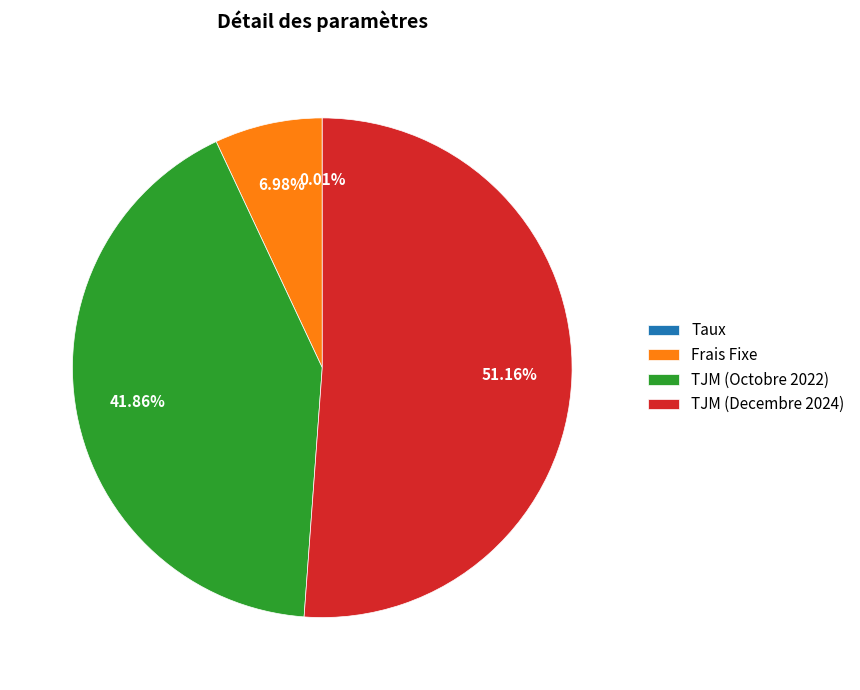

Is TJM (Octobre 2022) the majority of the pie?

No